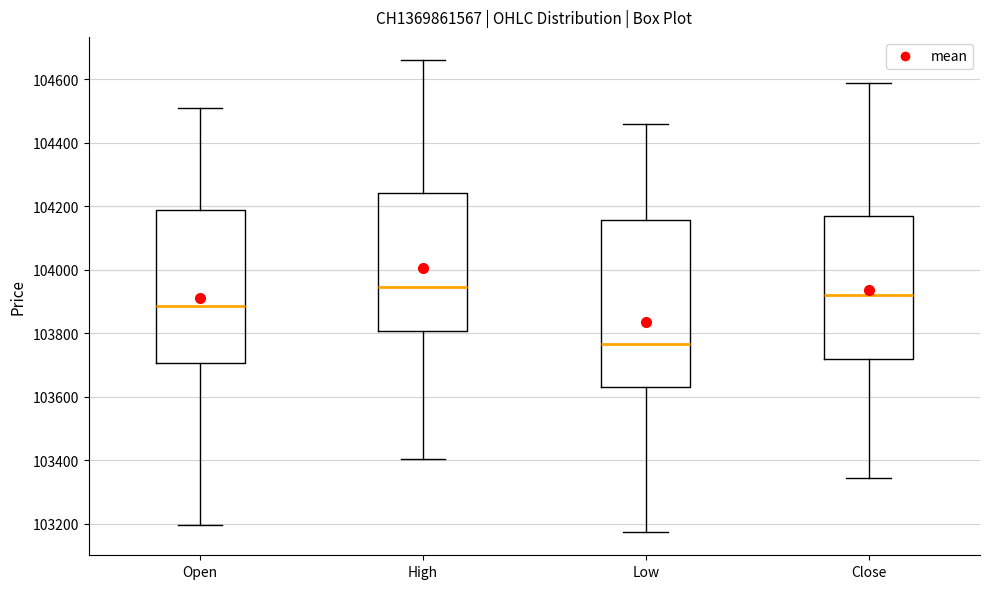

Reading left to right, read every box against the y-axis: the position of its median line, the range the box covers, and the ends of its whiskers. The values are not printed on the chart, so give them approximately, as read against the axis.

Open: median 103880, box 103700 to 104180, whiskers 103200 to 104520
High: median 103940, box 103800 to 104240, whiskers 103400 to 104660
Low: median 103760, box 103640 to 104160, whiskers 103180 to 104460
Close: median 103920, box 103720 to 104180, whiskers 103340 to 104600